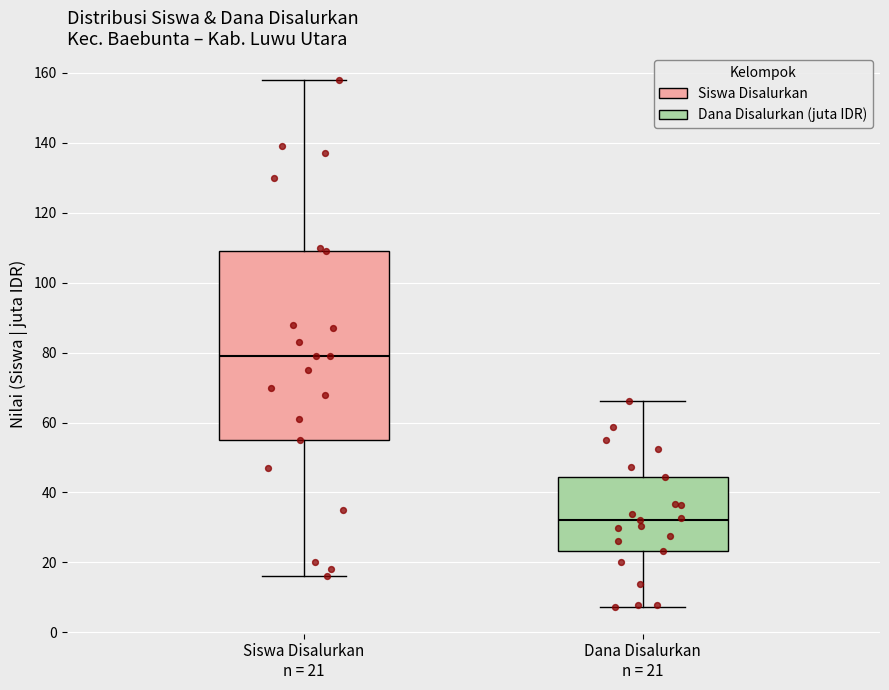

Where does the median line of the box for Siswa Disalurkan n = 21 sit on the y-axis? The values are not printed on the chart, so give them approximately, as read against the axis.

80